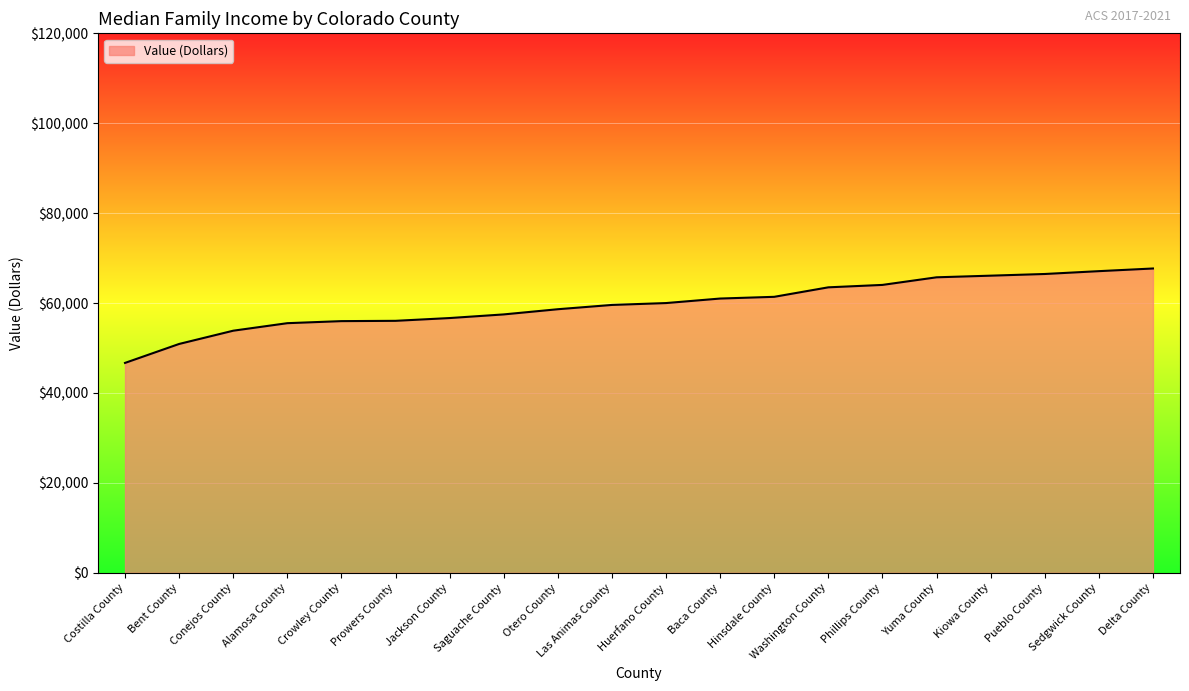

True or false: the data shows 59583 at Las Animas County.

True